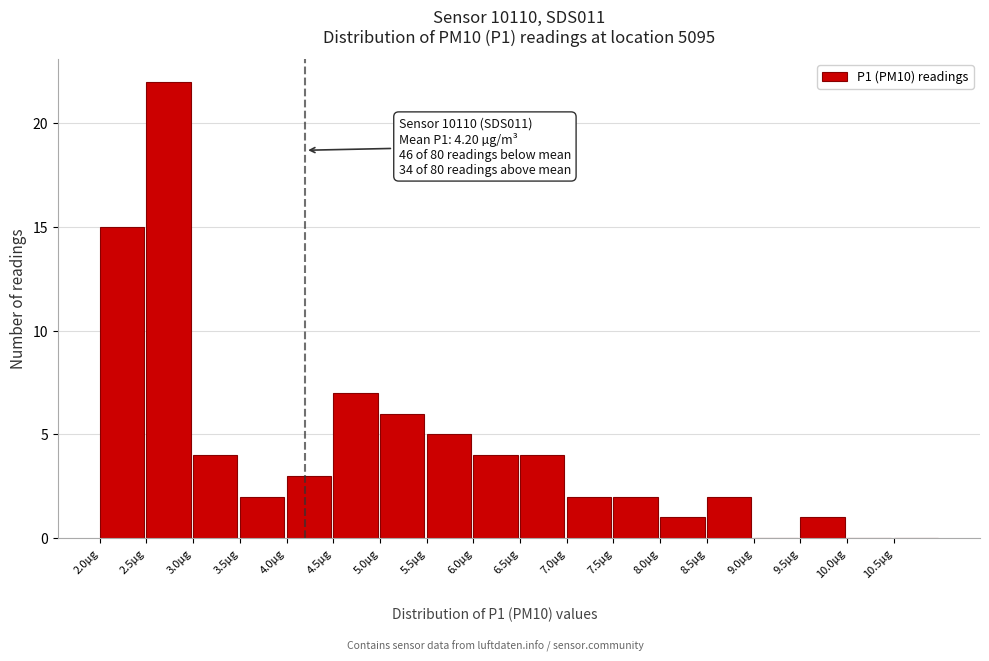

Over which range of the x-axis is the bar tallest?

2.5 to 3.0